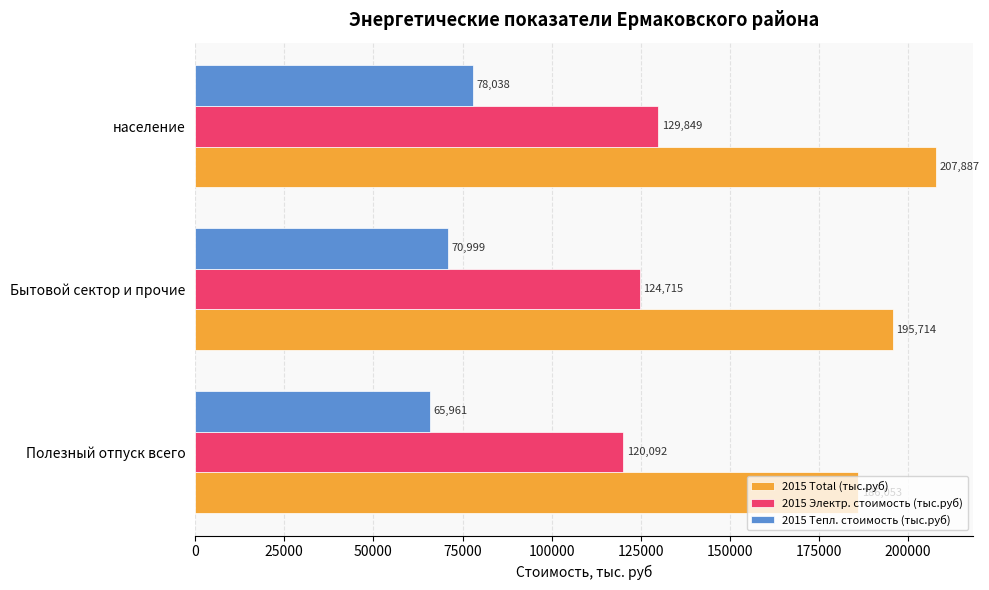

How many values in the 2015 Электр. стоимость (тыс.руб) series exceed 124714?

2